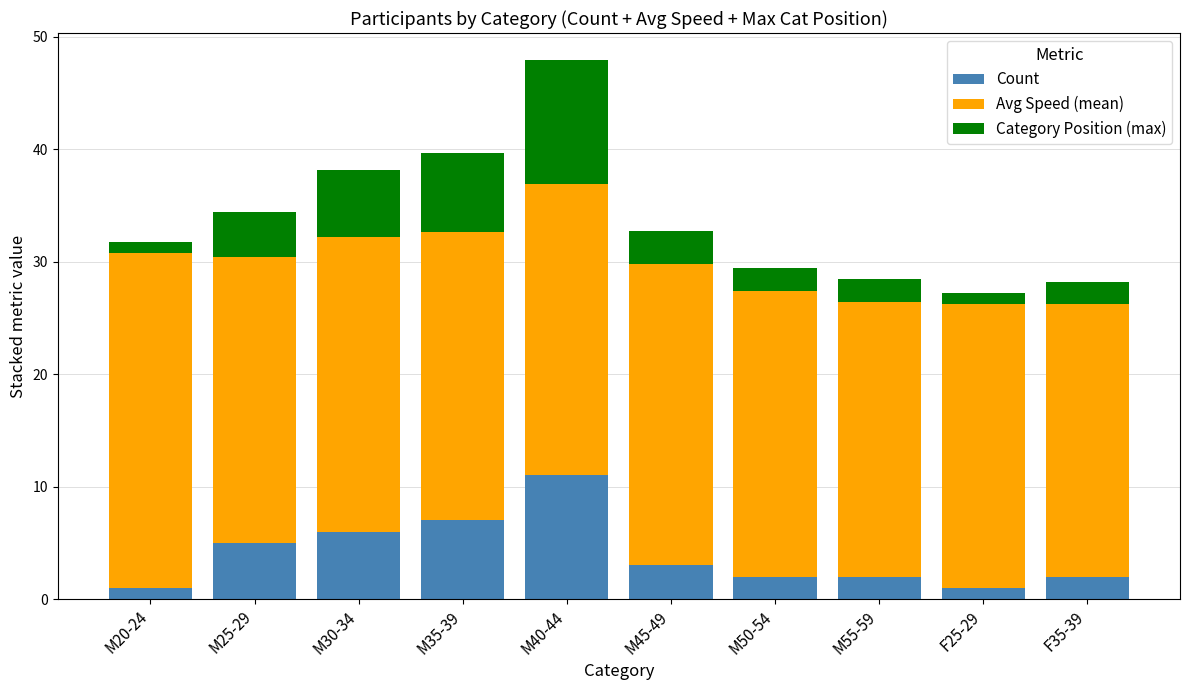

Reading left to right, what are the values for Count?

1.0	5.0	6.0	7.0	11.0	3.0	2.0	2.0	1.0	2.0